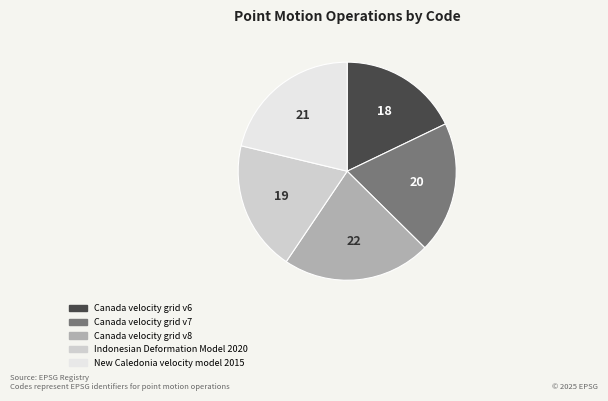

The Canada velocity grid v8 slice represents 22% of the pie. True or false?

True